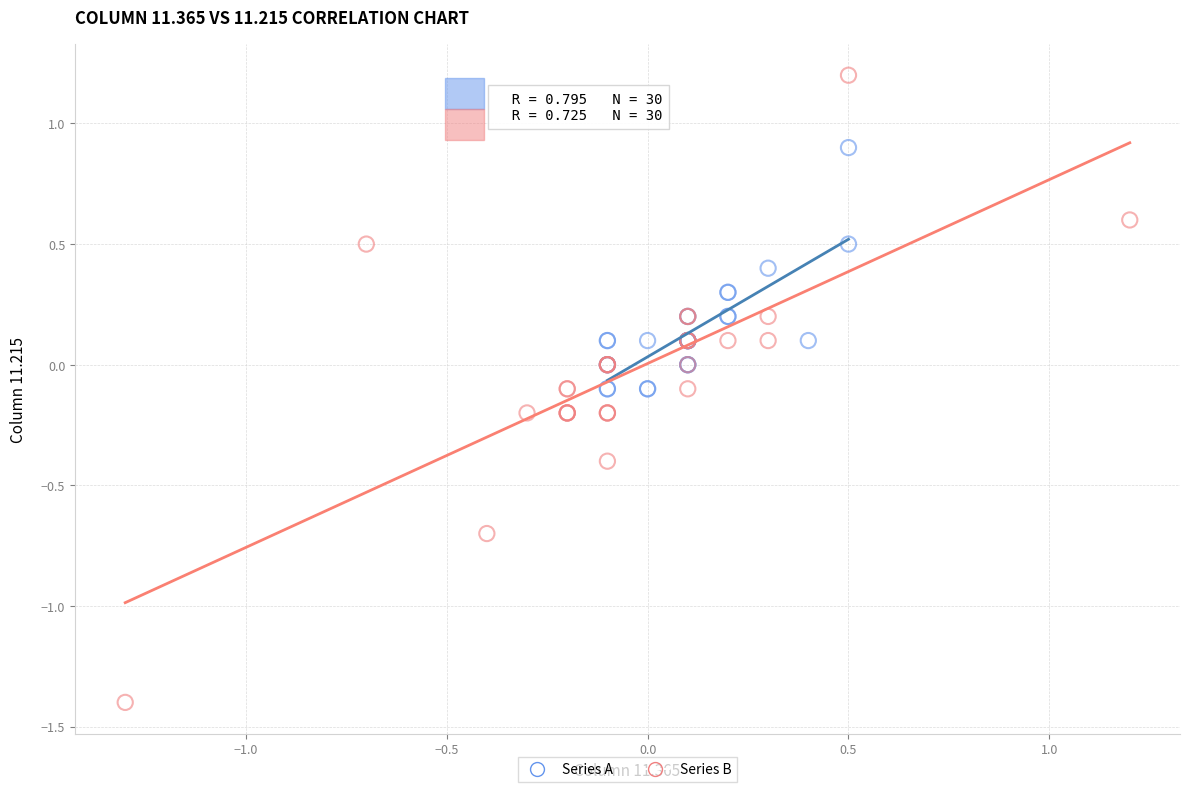

Which series reaches the maximum Y coordinate?

Series B